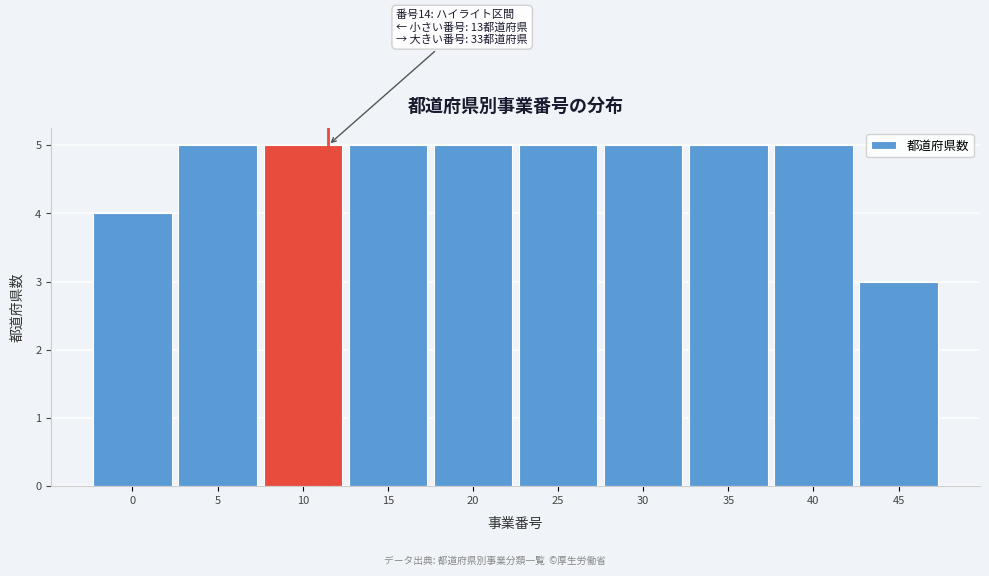

Reading right to left, list all the values displayed in this chart.

3	5	5	5	5	5	5	5	5	4